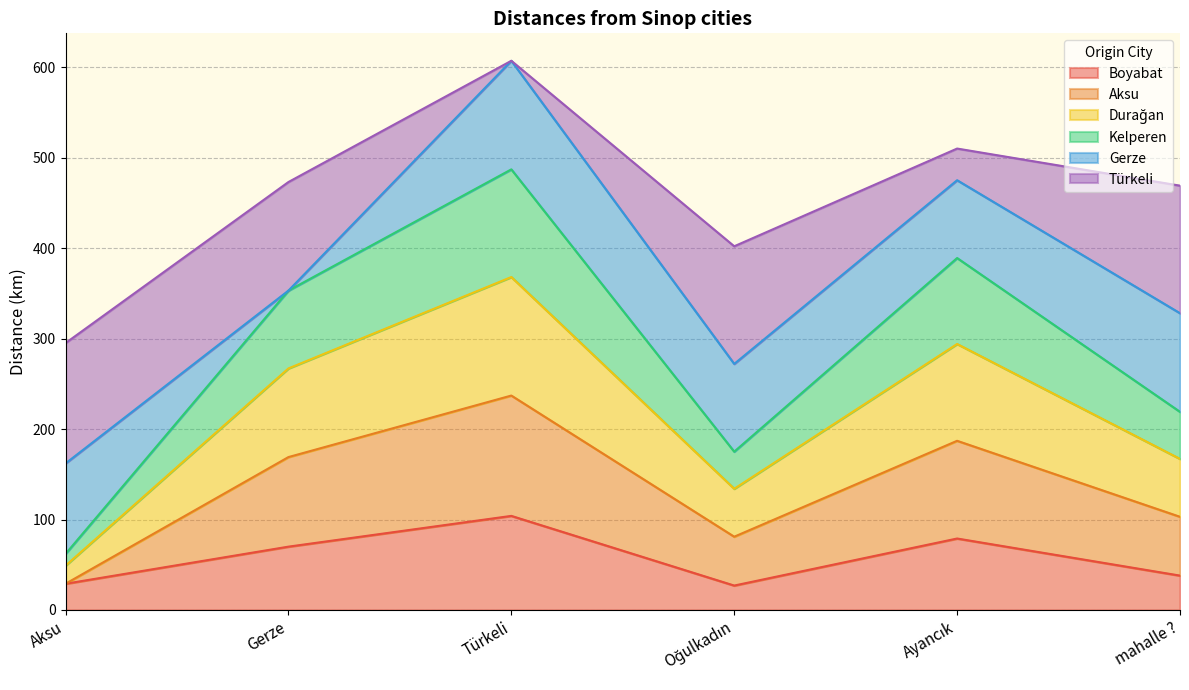

True or false: Boyabat has a value of 38 at mahalle ?.

True